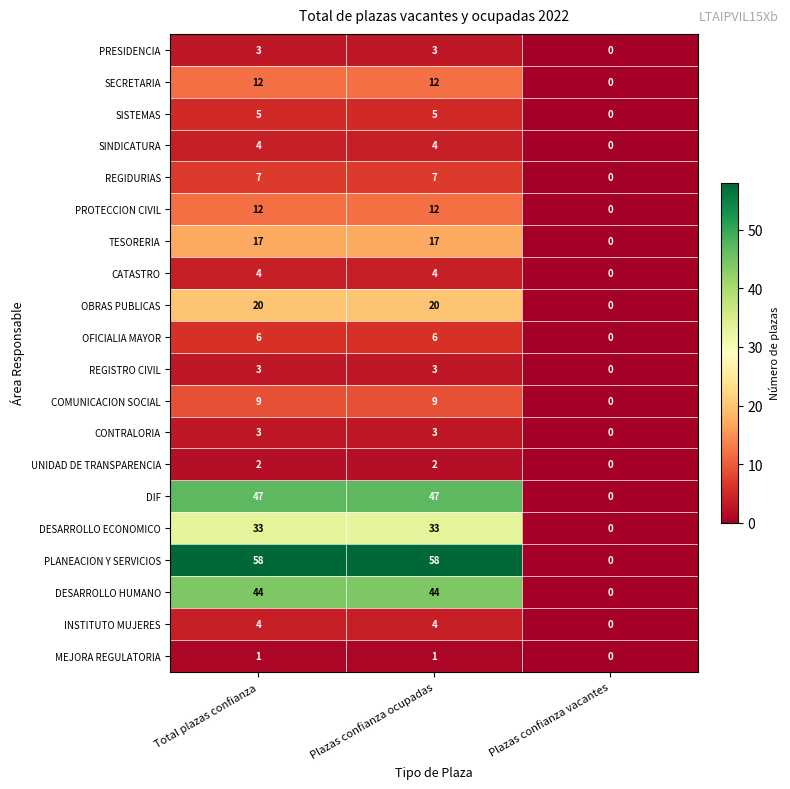

What is the average value of the DIF series?

31